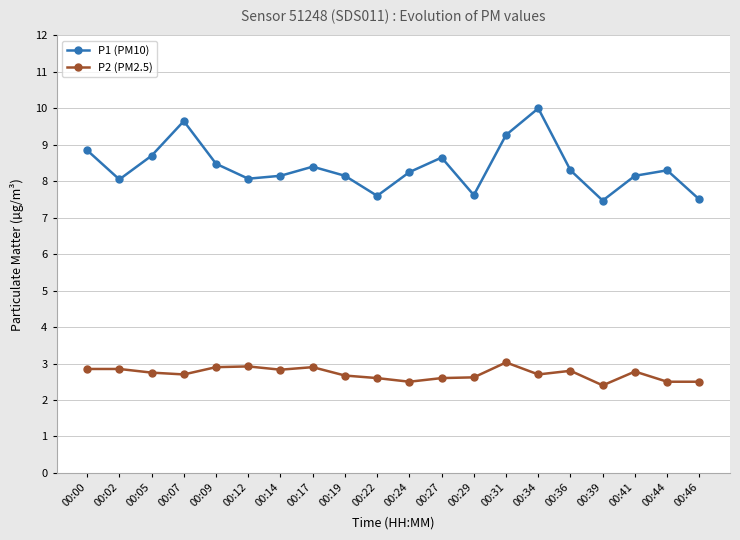

True or false: P2 (PM2.5) and P1 (PM10) cross at least once.

False